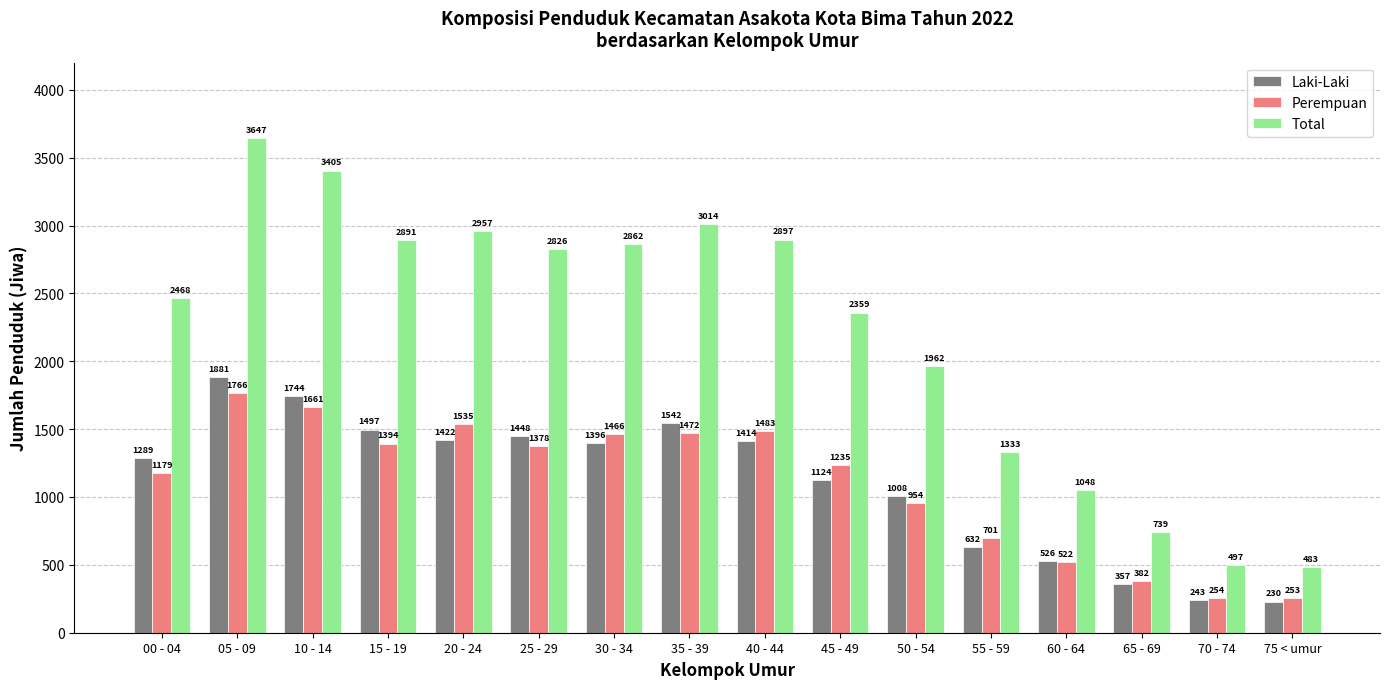

What is the sum of the Perempuan values at 20 - 24 and 40 - 44?

3018